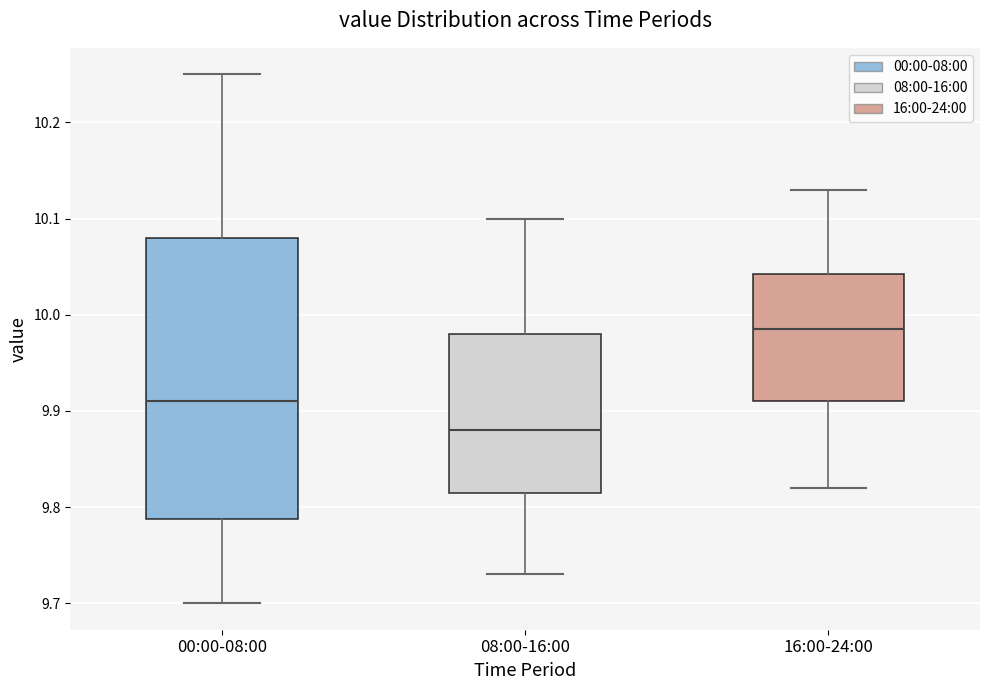

Where is the lower edge of the box for 08:00-16:00 on the y-axis? The values are not printed on the chart, so give them approximately, as read against the axis.

9.82